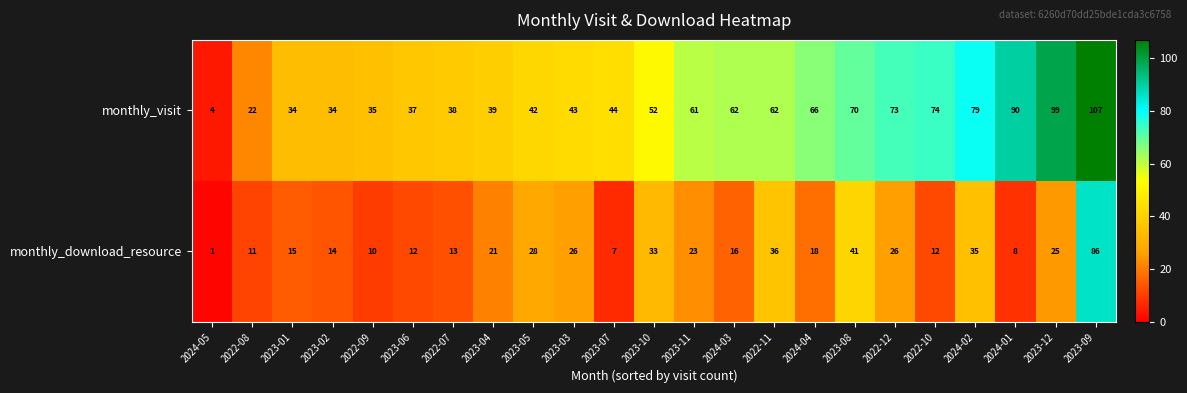

What is the sum of the monthly_download_resource values at 2023-07 and 2022-07?

20